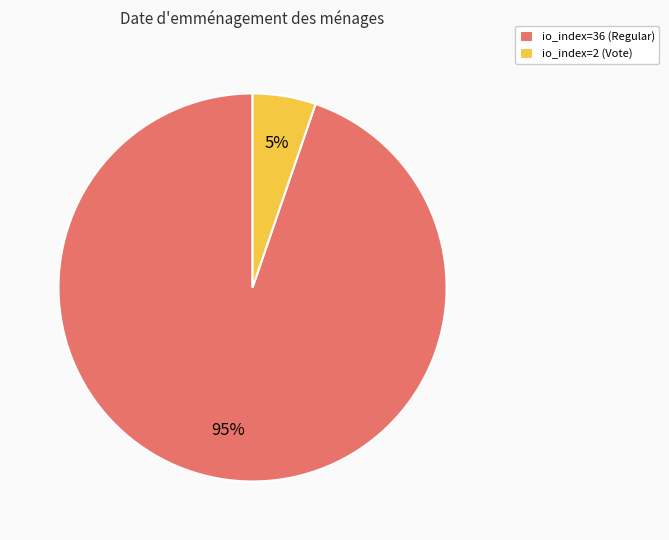

True or false: io_index=36 (Regular) accounts for 95% of the total.

True